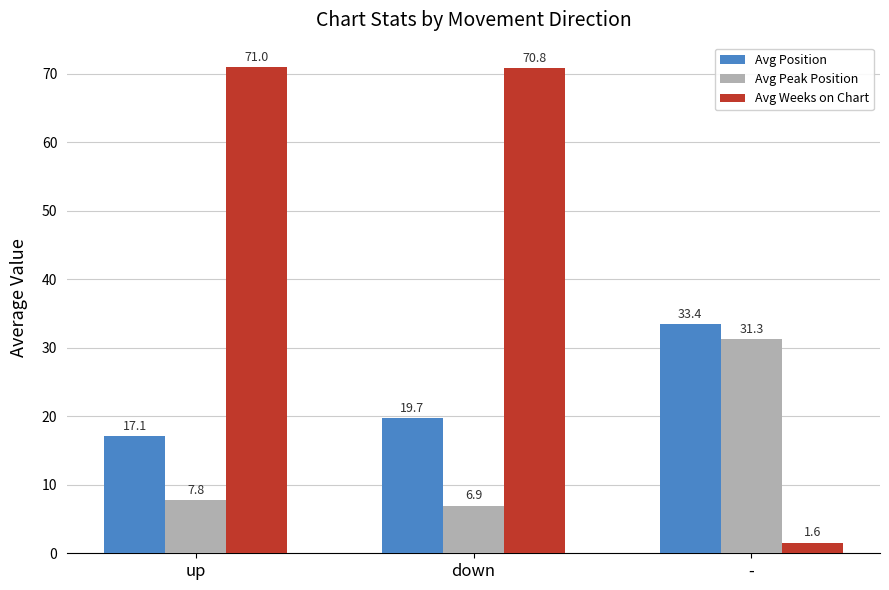

What is the highest value of the Avg Weeks on Chart series?

71.0